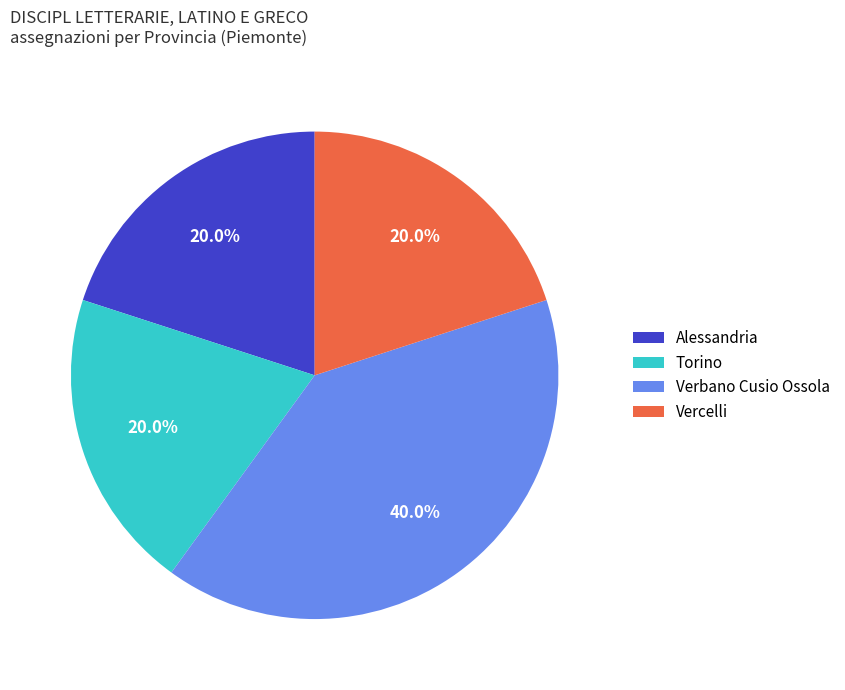

How much of the chart is everything except Verbano Cusio Ossola?

60.0%